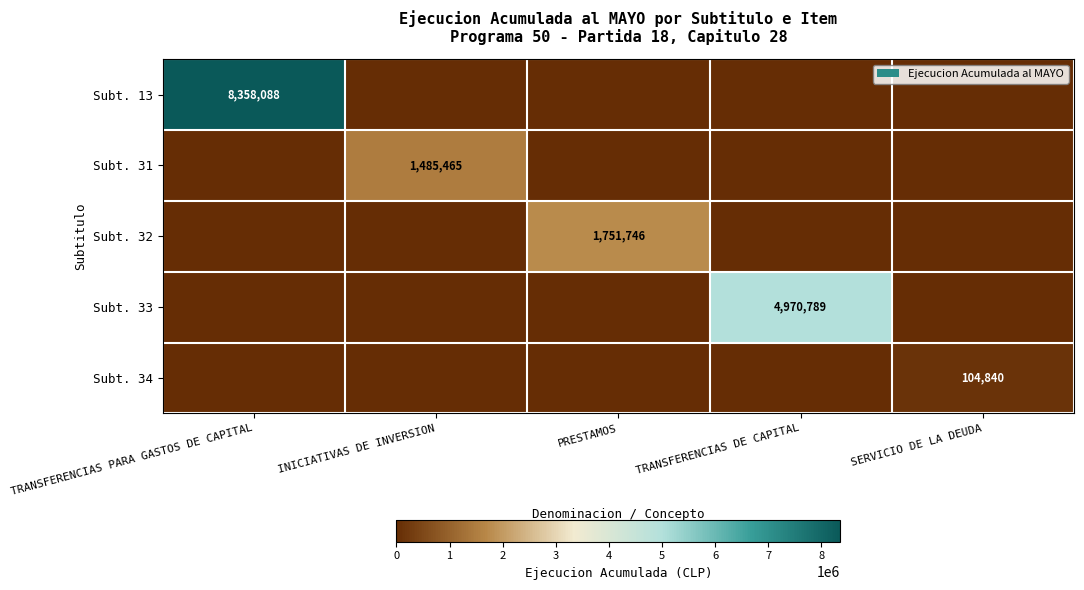

What is the sum of all Subt. 13 values?

8358088